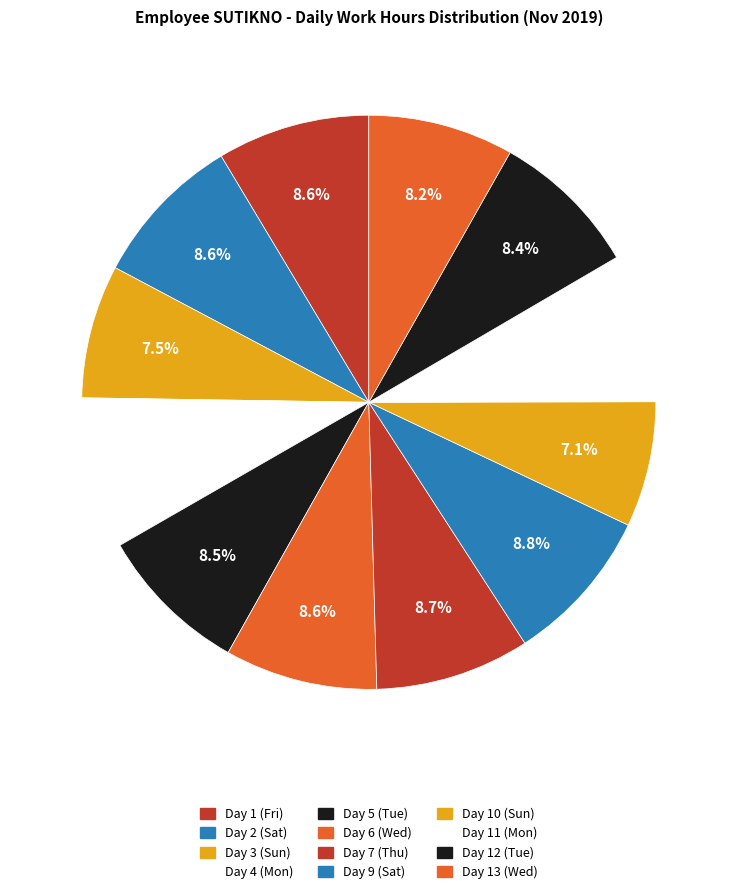

How many slices are in this pie chart?

12